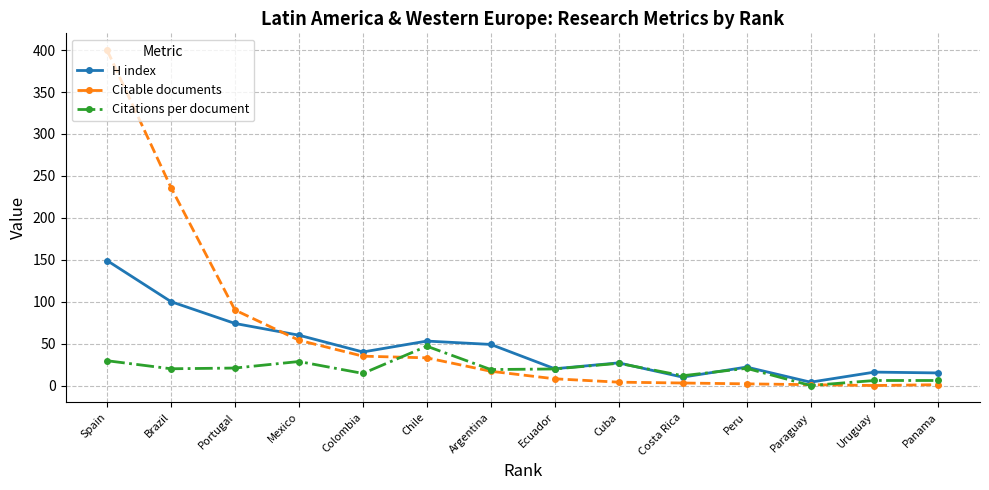

Which category has the highest value across all series?

Spain